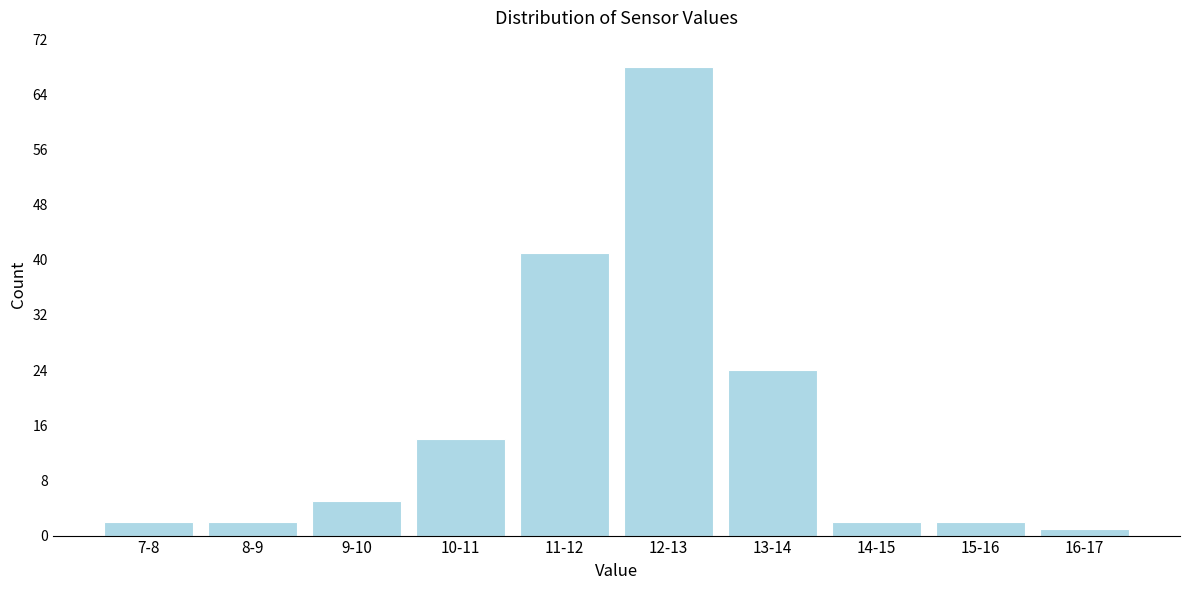

Reading left to right, what are all the values shown in this chart?

2	2	5	14	41	68	24	2	2	1